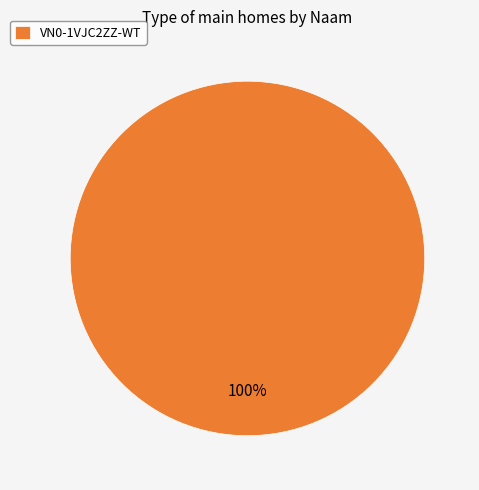

Is there a majority slice in this chart?

Yes